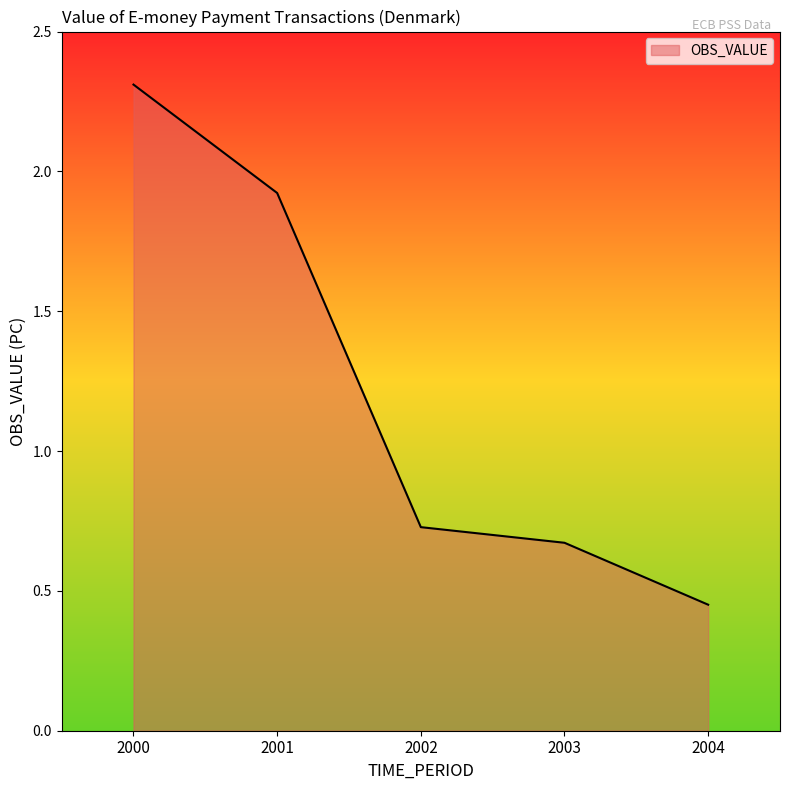

How many lines are shown in the chart?

1